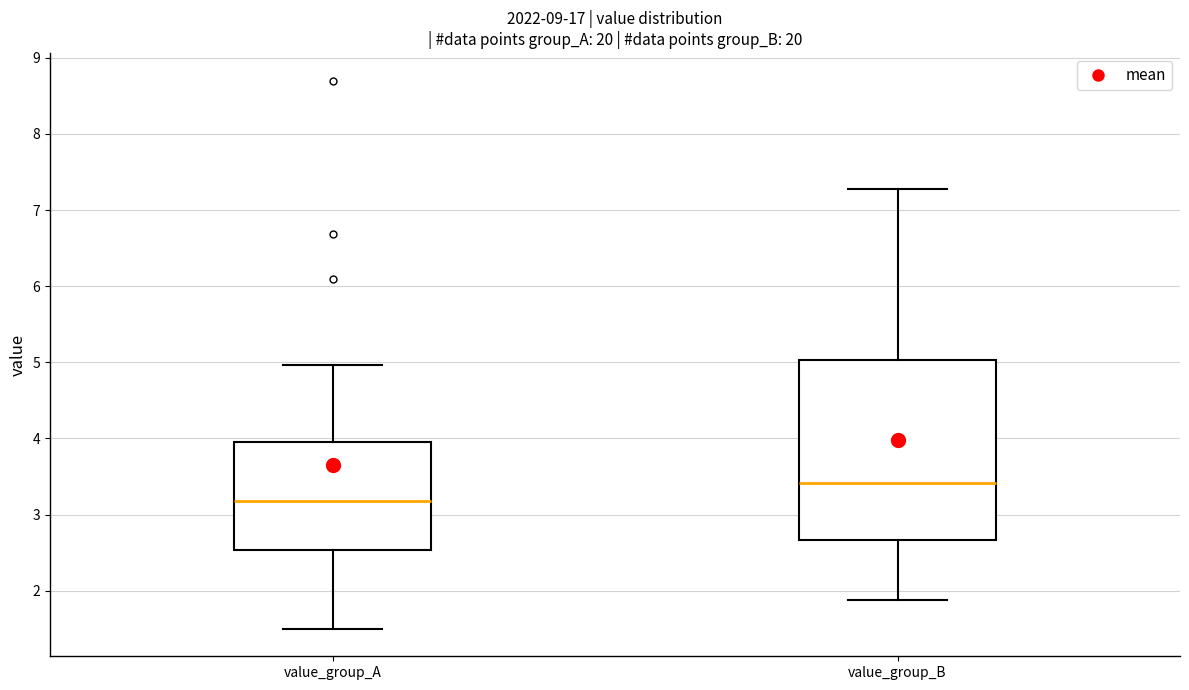

Reading left to right, read every box against the y-axis: the position of its median line, the range the box covers, and the ends of its whiskers. The values are not printed on the chart, so give them approximately, as read against the axis.

value_group_A: median 3.2, box 2.5 to 4.0, whiskers 1.5 to 5.0
value_group_B: median 3.4, box 2.7 to 5.0, whiskers 1.9 to 7.3